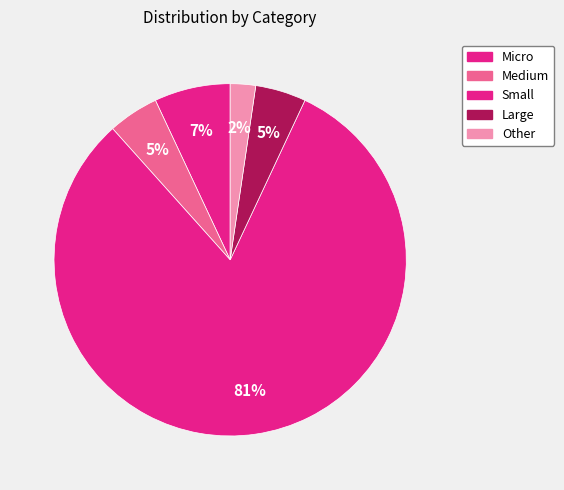

What portion of the pie excludes Medium?

95.3%